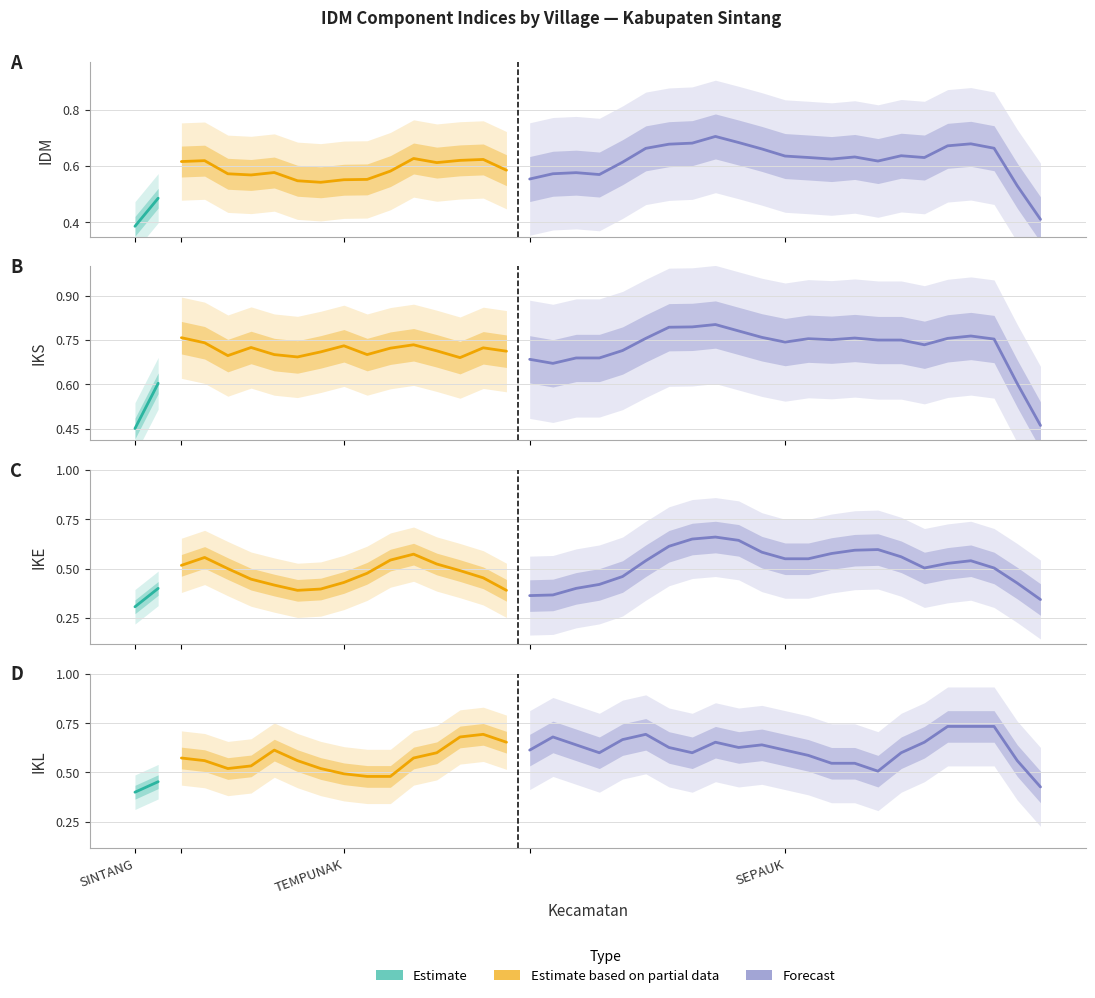

The IKS series shows 1.0 at 8. True or false?

False